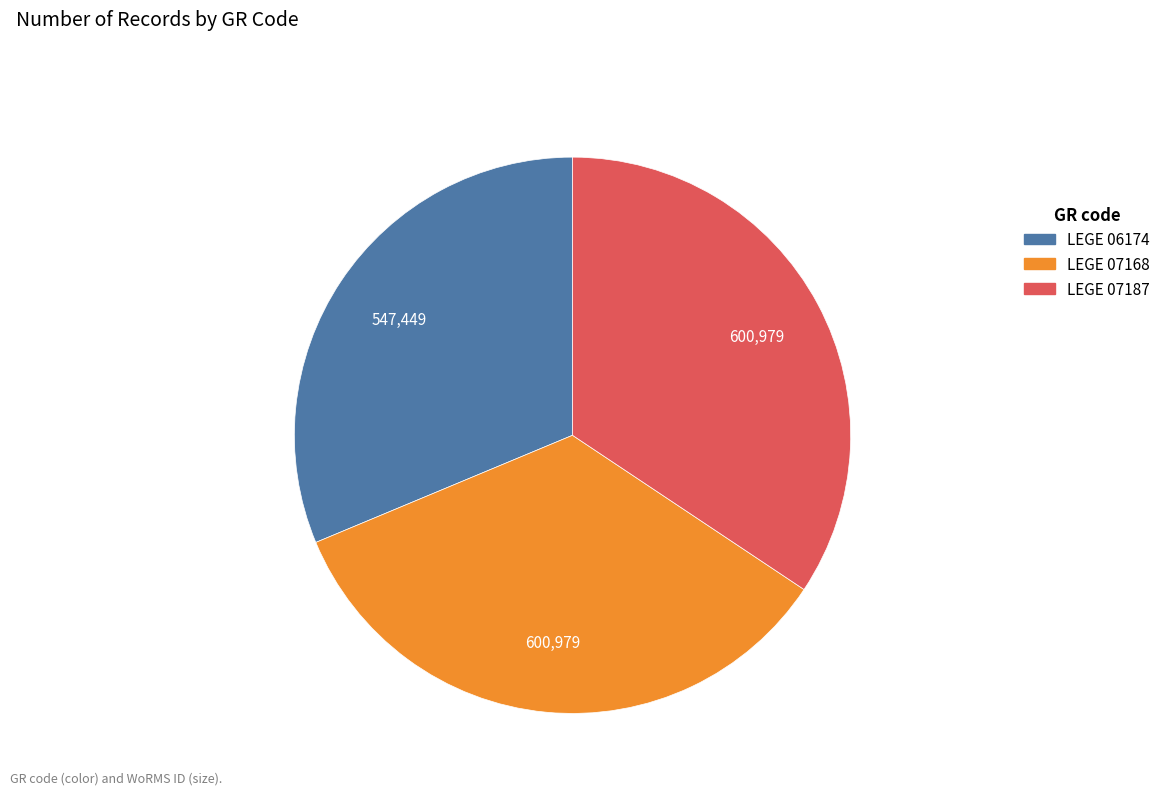

Do LEGE 07168 and LEGE 06174 together represent more than half of the pie?

Yes